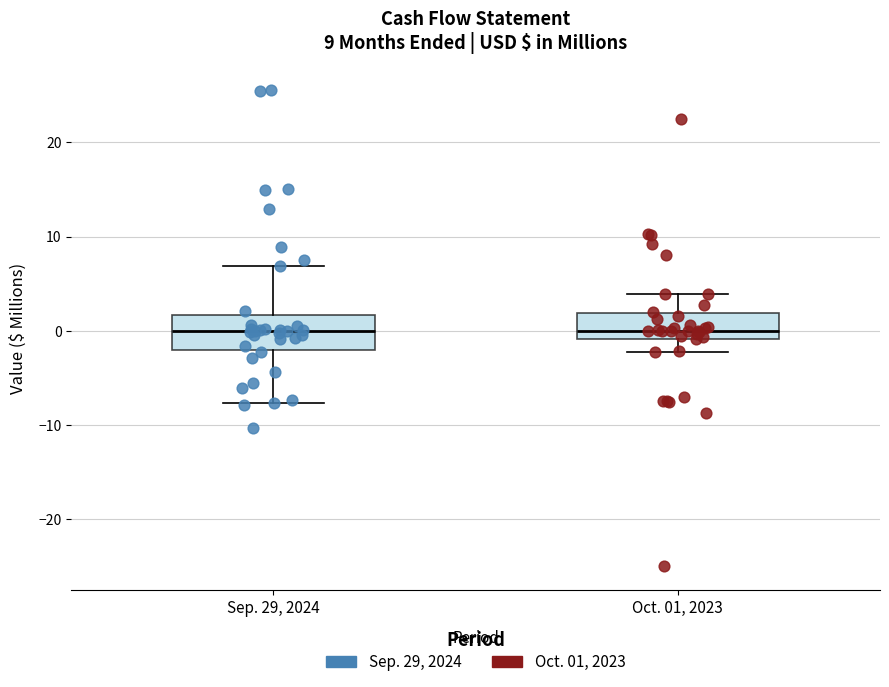

Where does the upper whisker of the box for Sep. 29, 2024 end on the y-axis? The values are not printed on the chart, so give them approximately, as read against the axis.

7